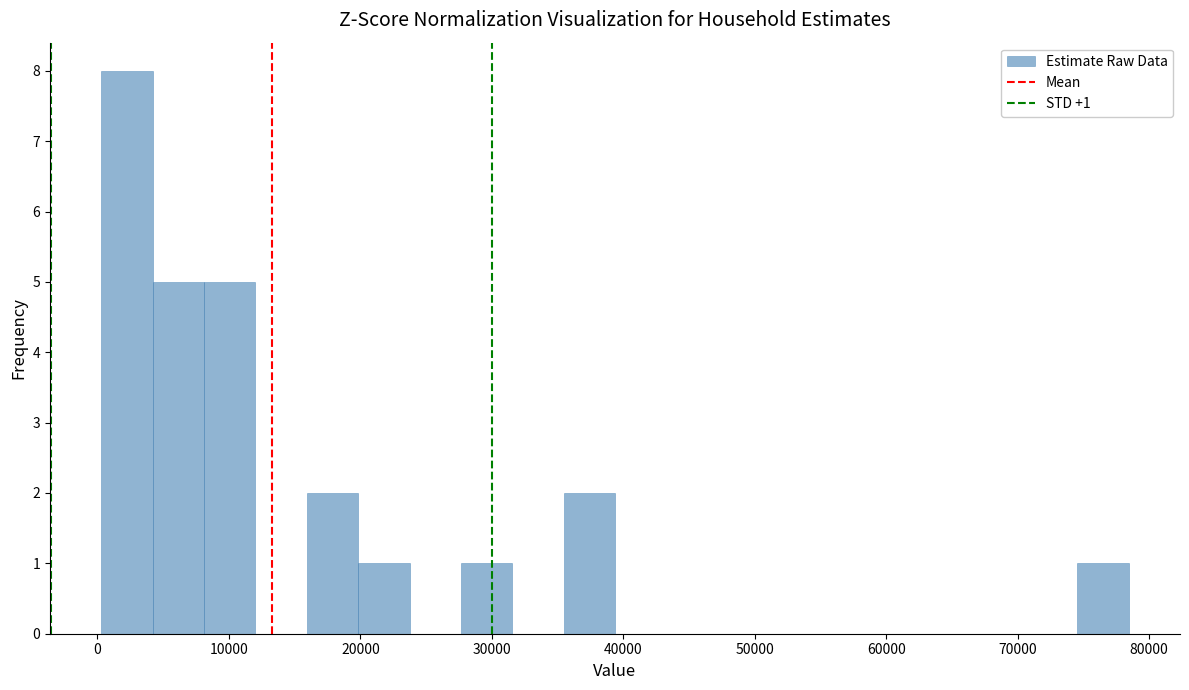

Read against the x-axis, roughly where is the centre of the tallest bar?

2000